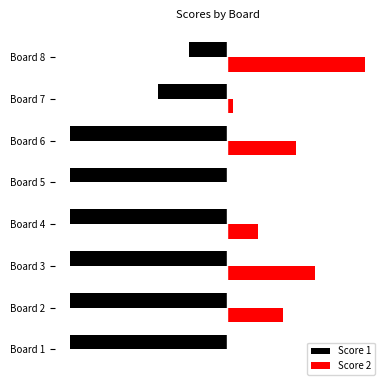

What are all the series names shown in the legend?

Score 1, Score 2